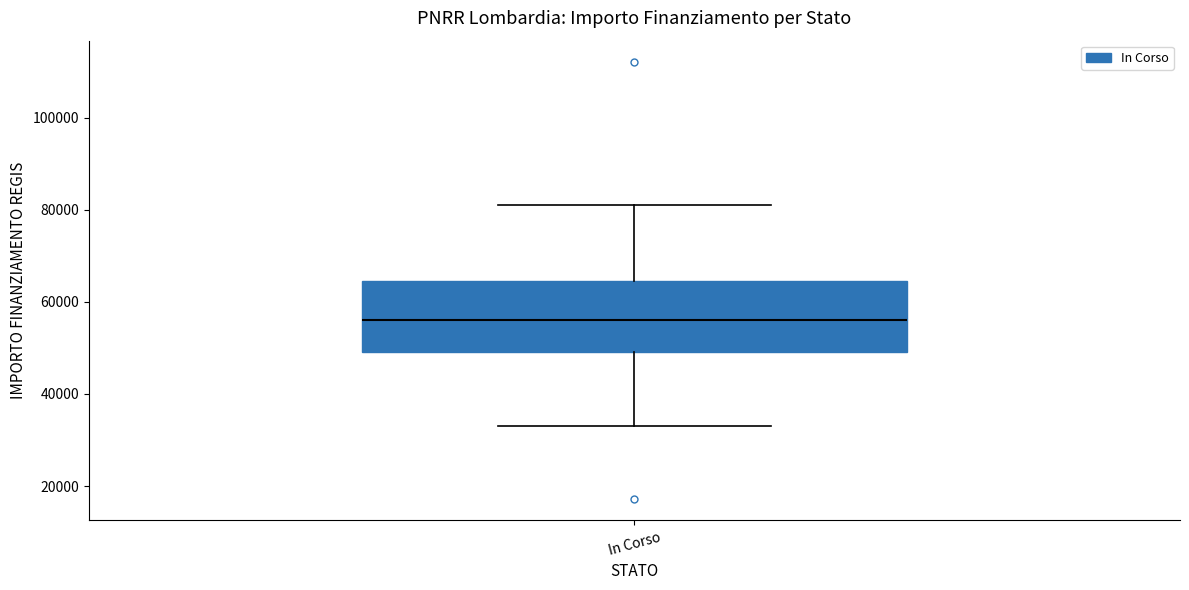

Transcribe this box plot: give where the median line is, the range the box spans, and where the two whiskers end, as read against the y-axis. The values are not printed on the chart, so give them approximately, as read against the axis.

median 56000, box 50000 to 64000, whiskers 32000 to 80000